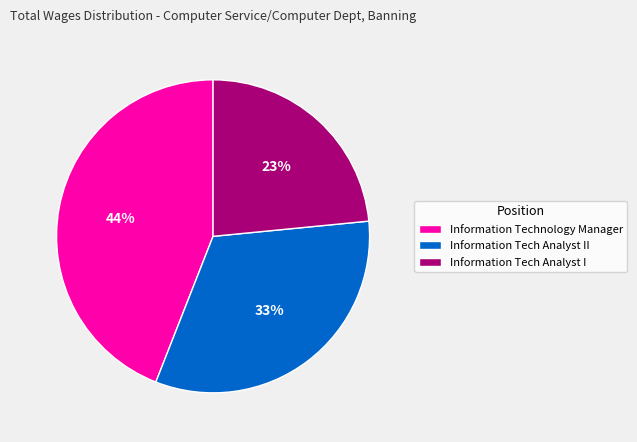

Rank the categories by value from highest to lowest.

Information Technology Manager, Information Tech Analyst II, Information Tech Analyst I